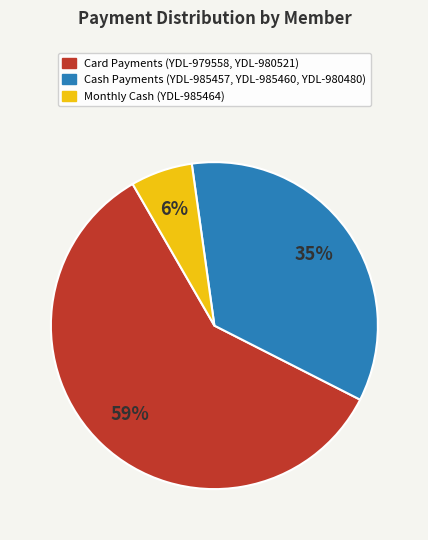

Count the number of slices in the pie.

3